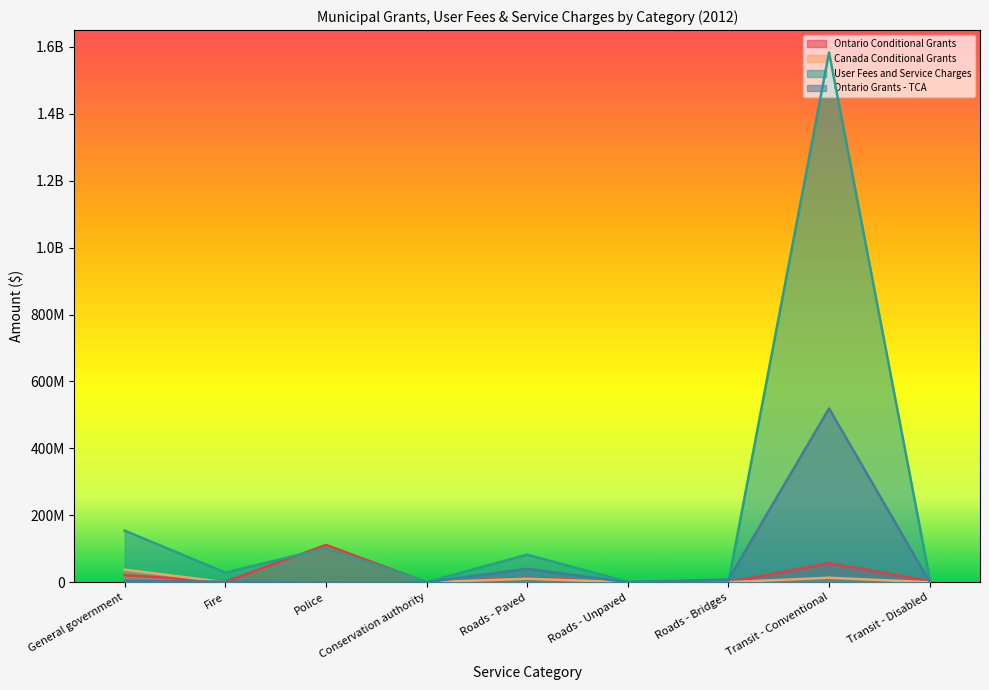

True or false: Ontario Grants - TCA has a value of 0 at Roads - Unpaved.

True